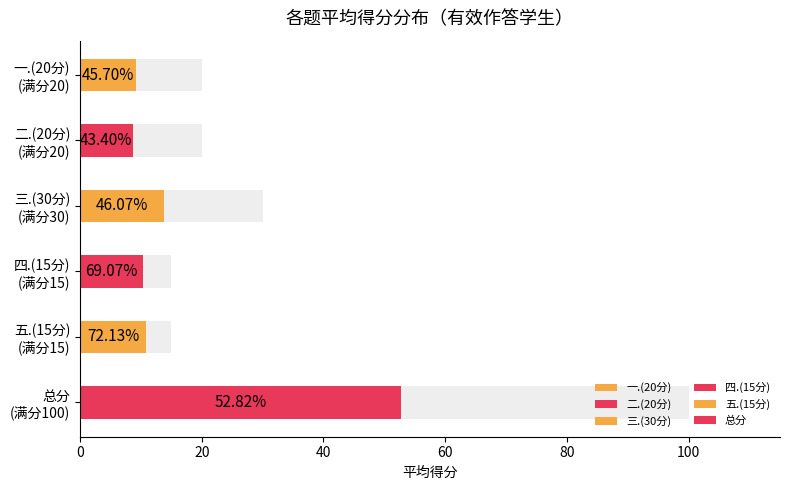

Which series has the largest total across all categories?

总分